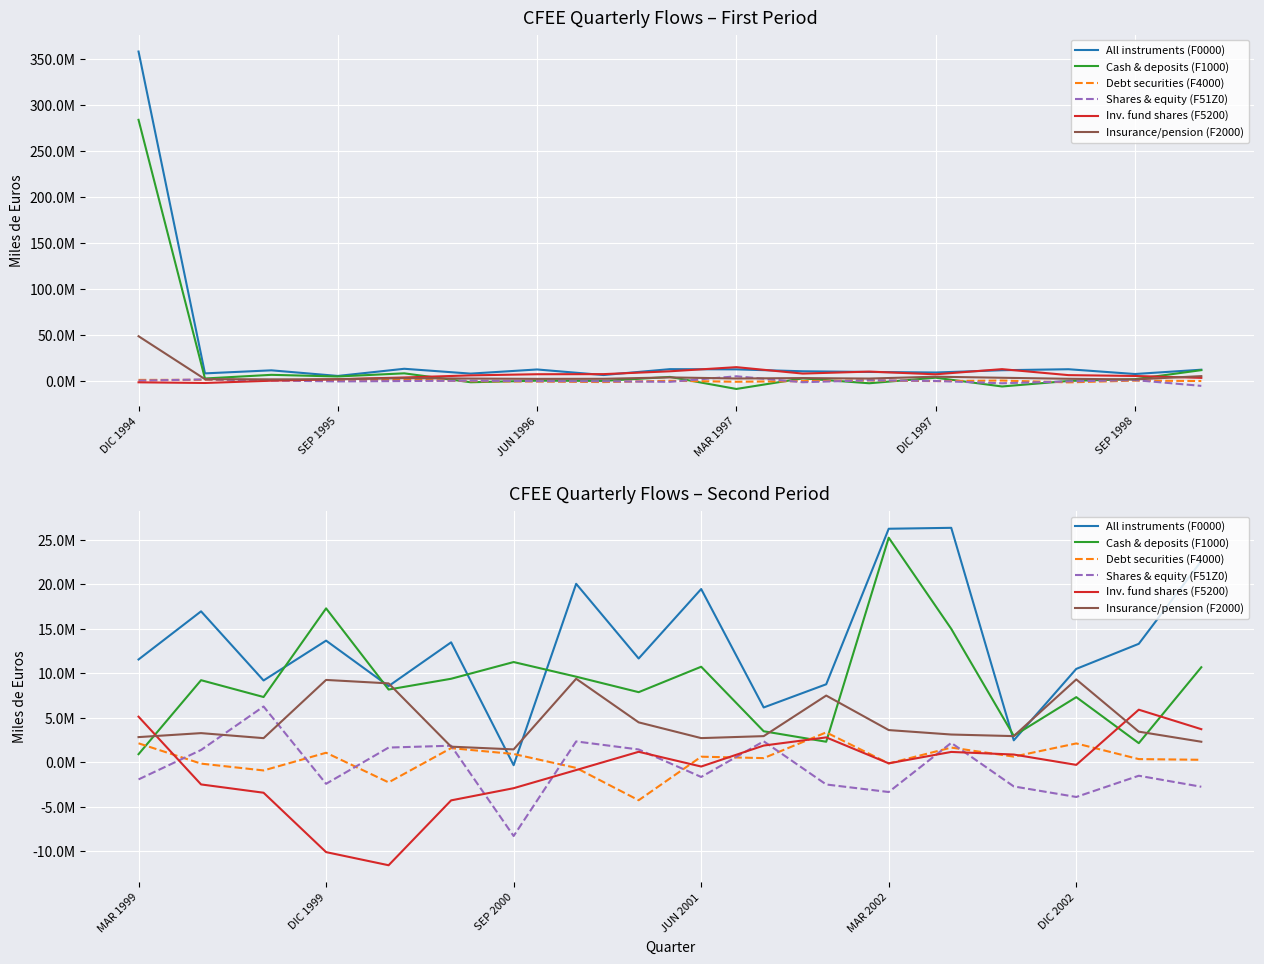

How many distinct data groups are displayed?

6